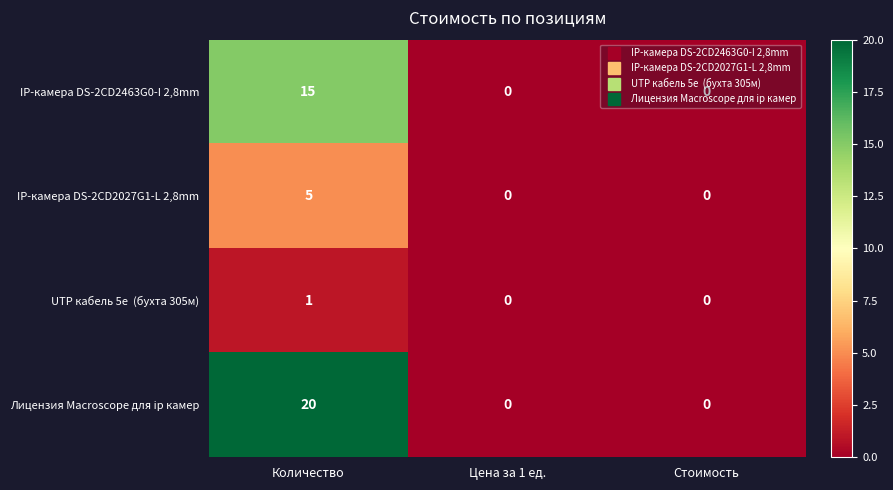

Which series has the largest range (max minus min)?

Лицензия Macroscope для ip камер